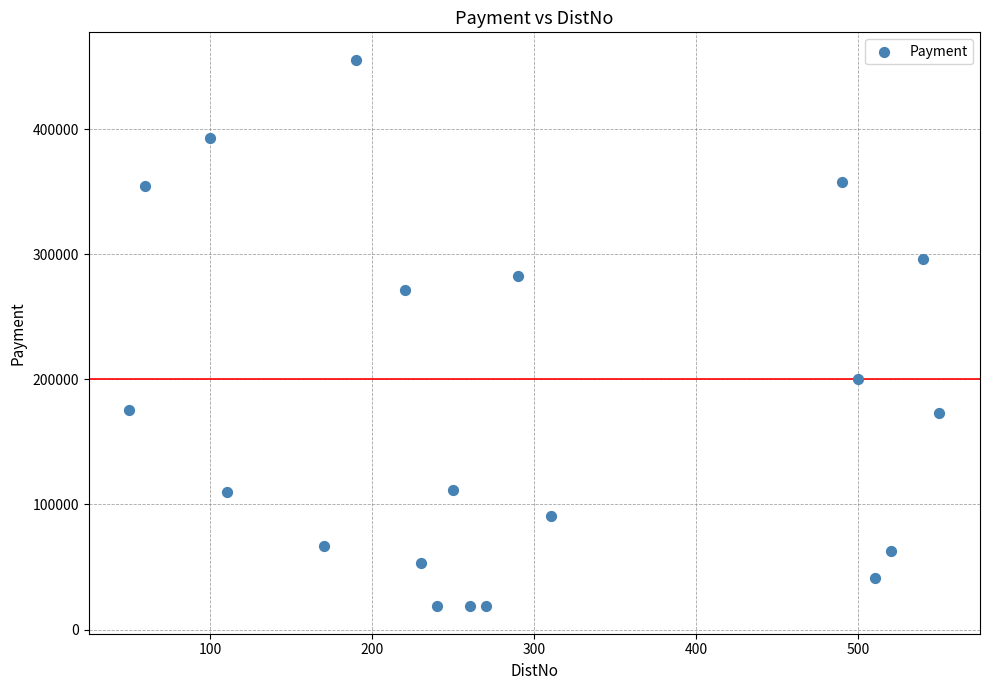

What is the range of Y values (max minus min)?

437022.3